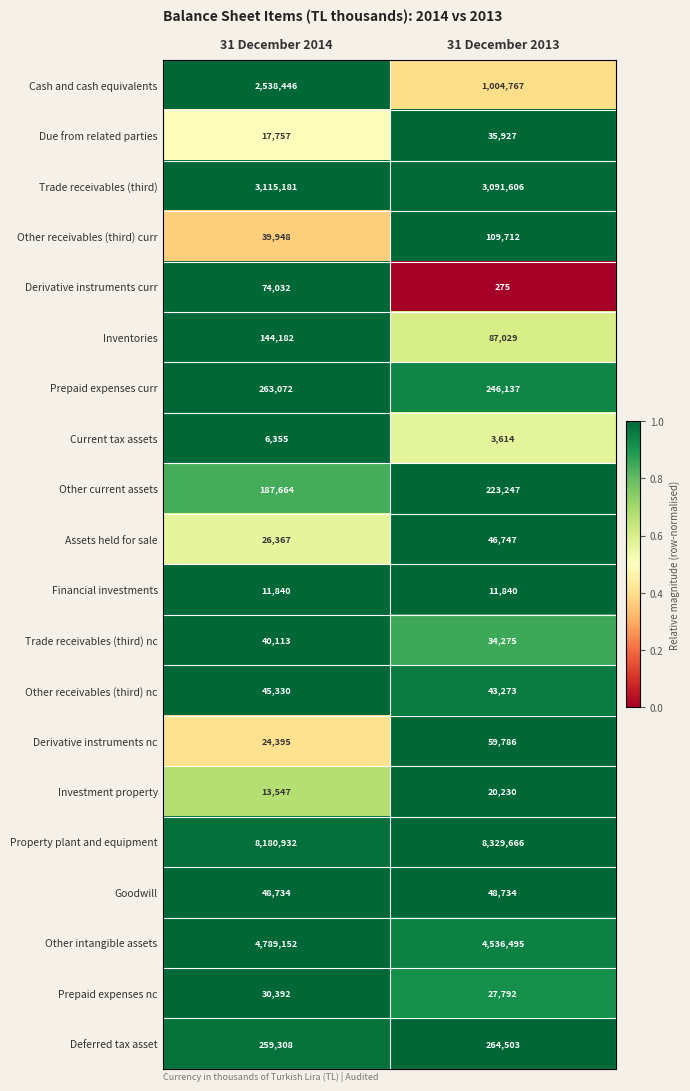

What value does the Due from related parties series have at 31 December 2013, to the nearest 10?

35930